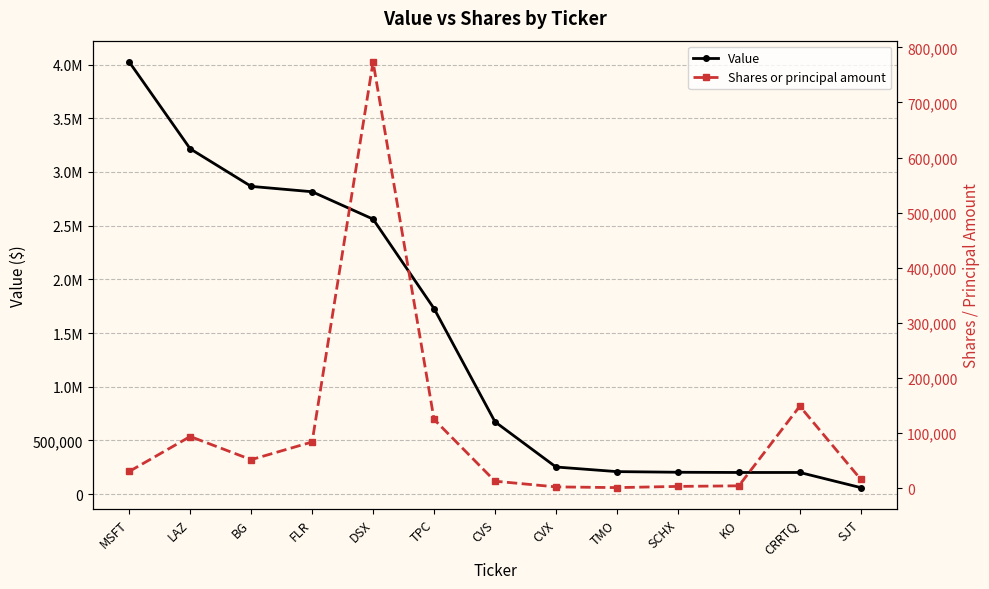

True or false: Value and Shares or principal amount intersect in this chart.

False